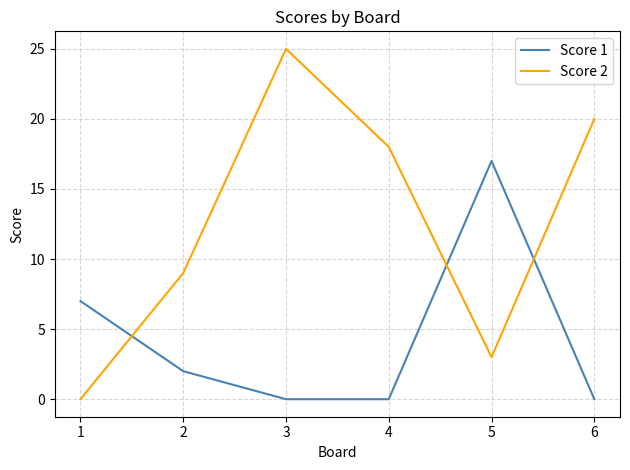

What is the average value of the Score 1 series?

4